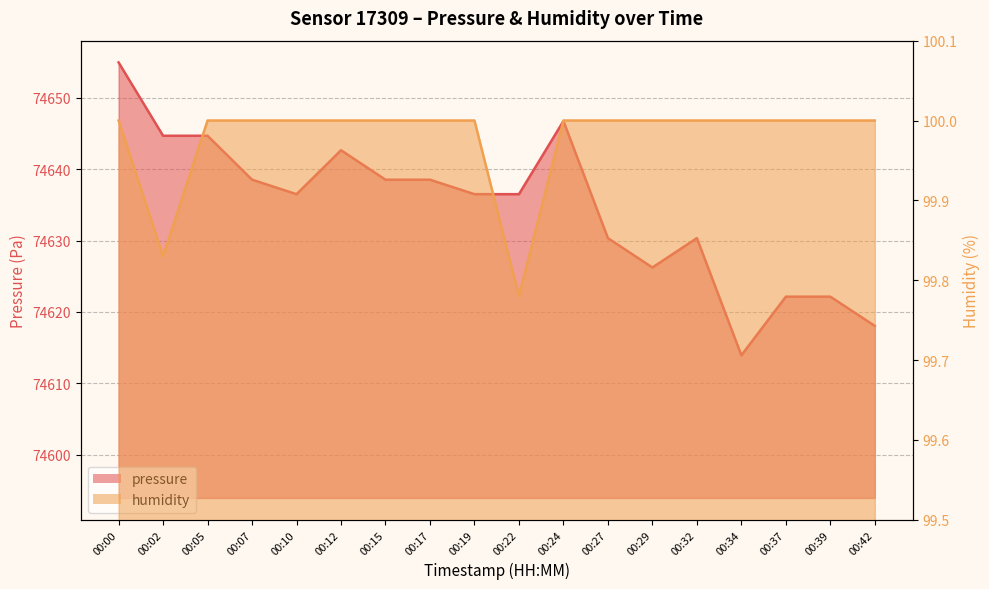

At which label does pressure reach its peak?

00:00